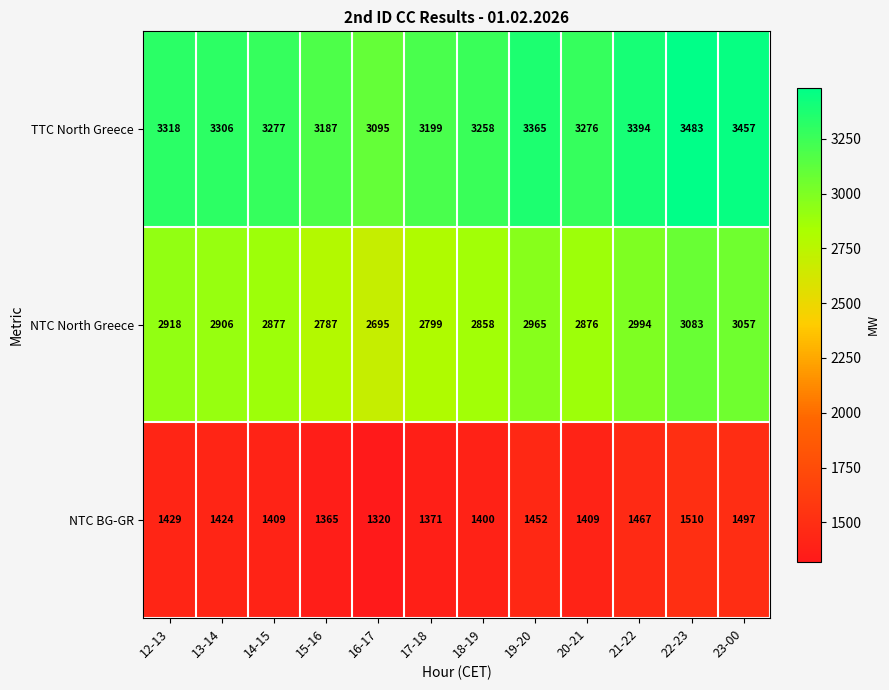

Count the number of data series in this chart.

3